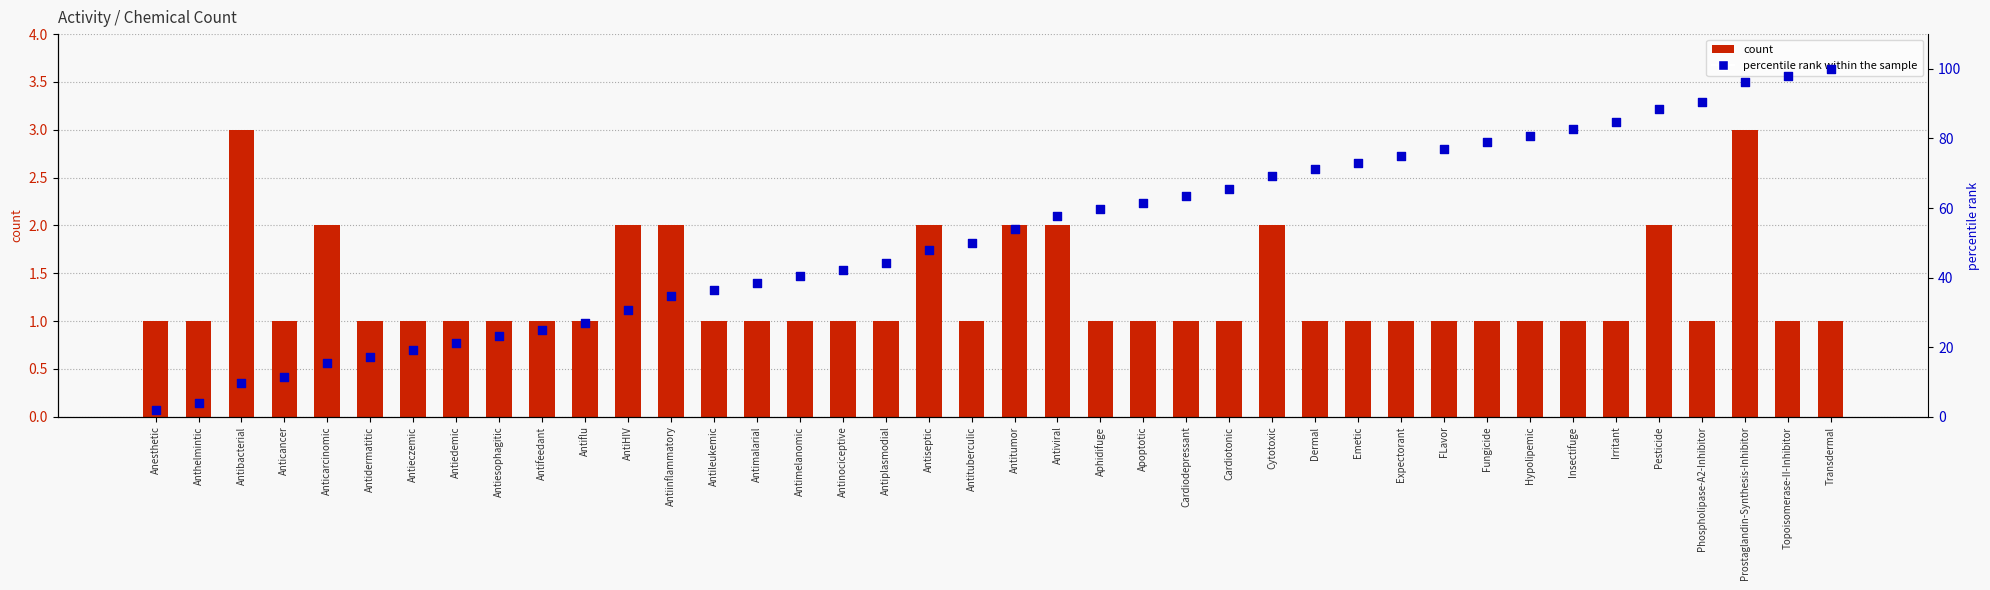

Which series has the largest total across all categories?

percentile rank within the sample